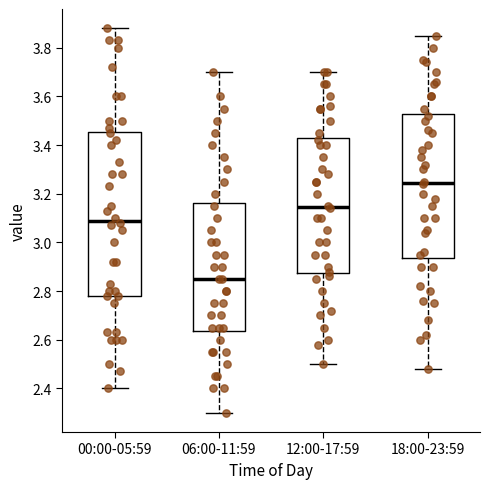

Reading left to right, transcribe this box plot: for each box, give where its median line is, the range the box spans, and where its two whiskers end, as read against the y-axis. The values are not printed on the chart, so give them approximately, as read against the axis.

00:00-05:59: median 3.10, box 2.78 to 3.46, whiskers 2.40 to 3.88
06:00-11:59: median 2.86, box 2.64 to 3.16, whiskers 2.30 to 3.70
12:00-17:59: median 3.14, box 2.88 to 3.42, whiskers 2.50 to 3.70
18:00-23:59: median 3.24, box 2.94 to 3.52, whiskers 2.48 to 3.86